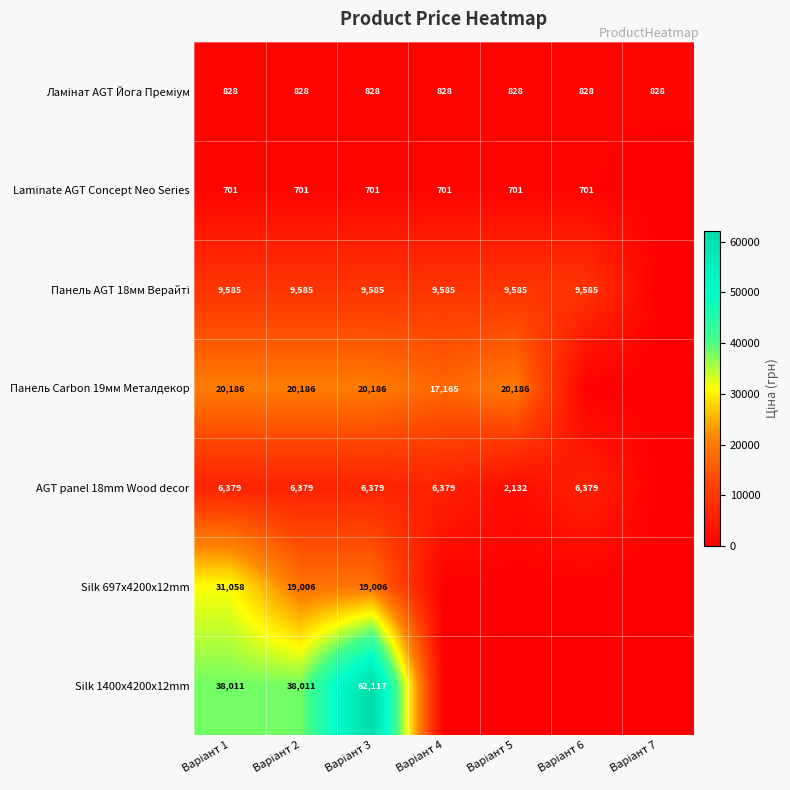

True or false: Silk 697x4200x12mm has a value of 0.0 at Варіант 5.

True